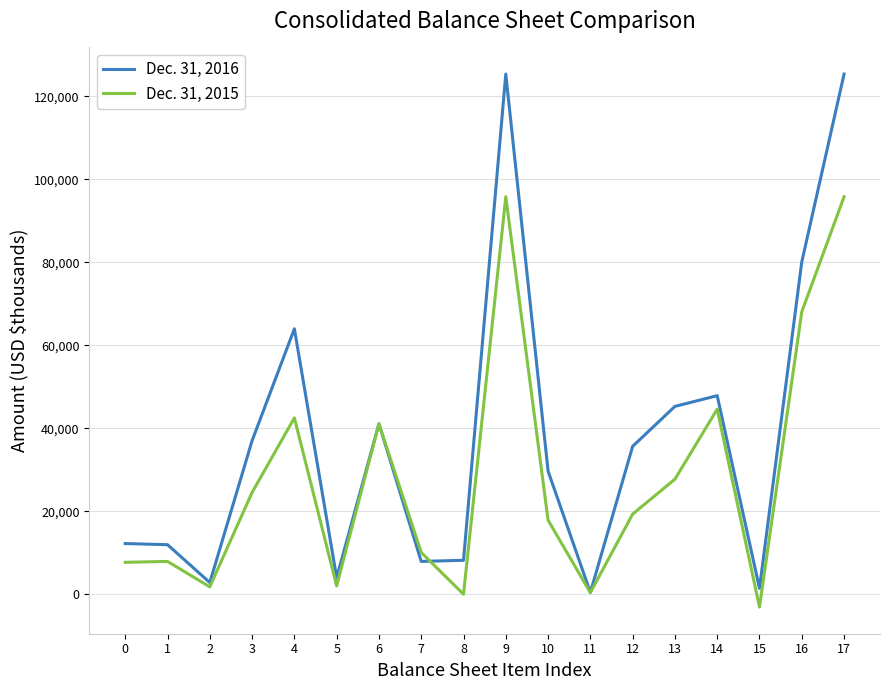

The value of Dec. 31, 2015 at 9 is 124805. True or false?

False